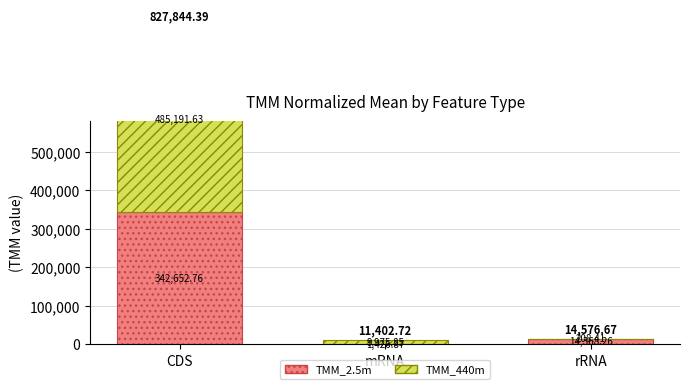

What are all the series names shown in the legend?

TMM_2.5m, TMM_440m